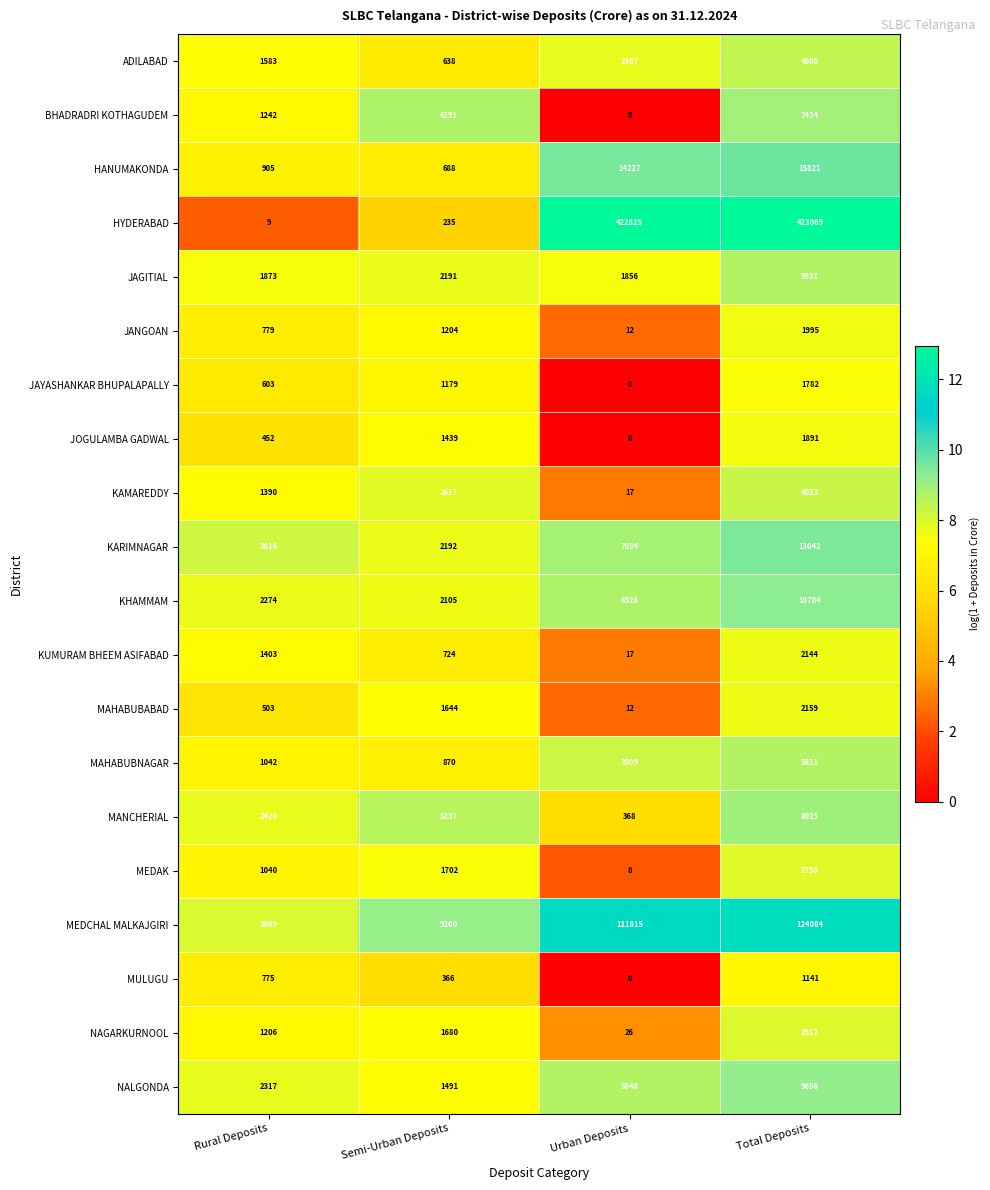

Read the MANCHERIAL value at Total Deposits, to the nearest 100.

8000